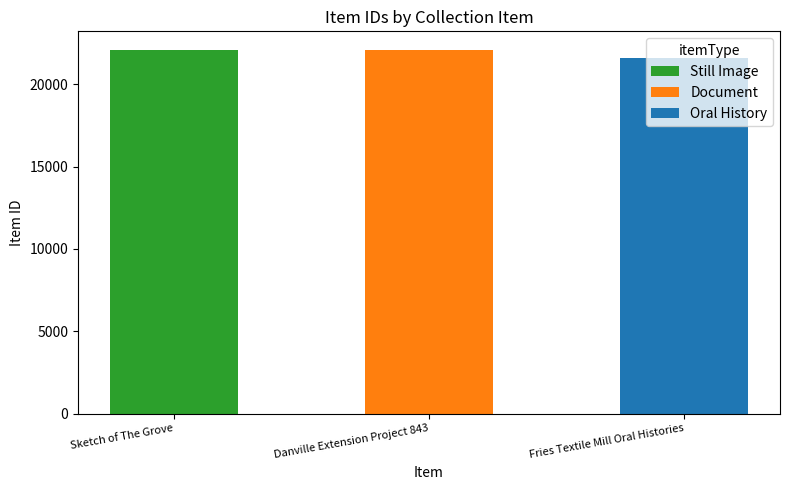

The chart shows a value of 14721 at Sketch of The Grove. True or false?

False